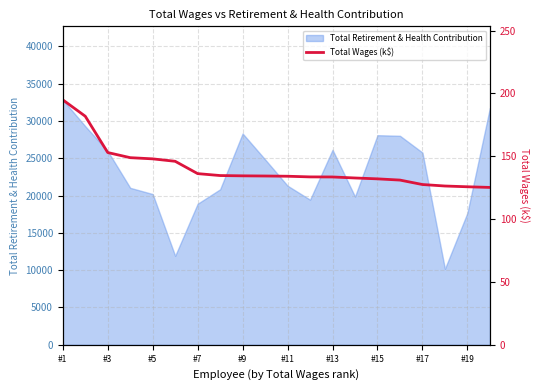

What is the minimum value for Total Retirement & Health Contribution?

10180